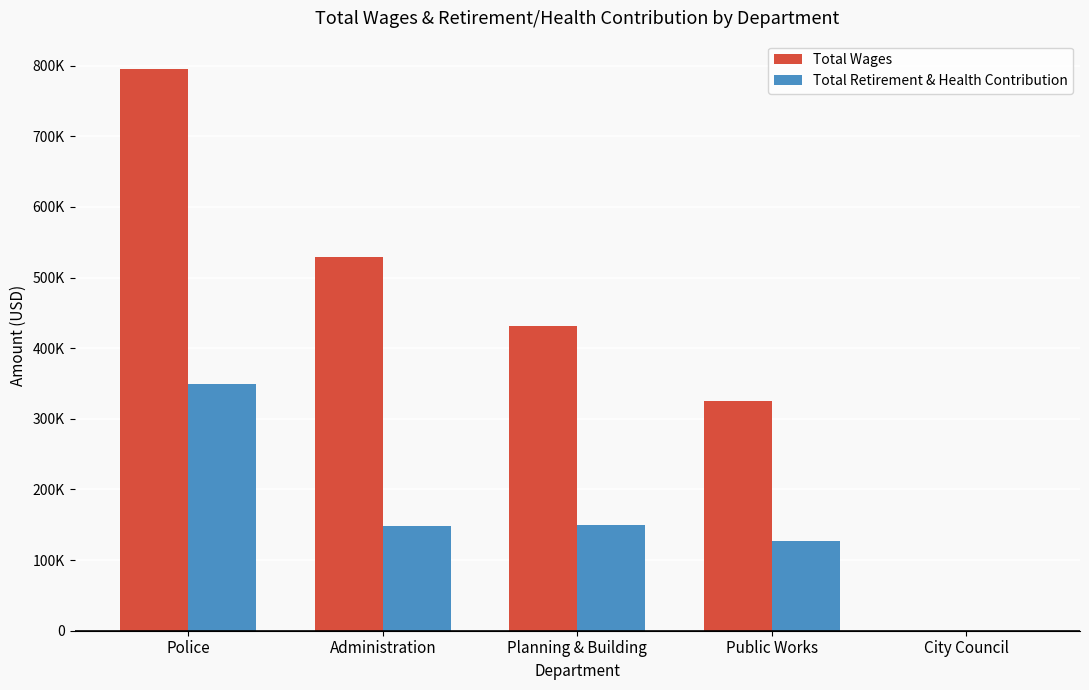

The value of Total Wages at Police is 795559. True or false?

True